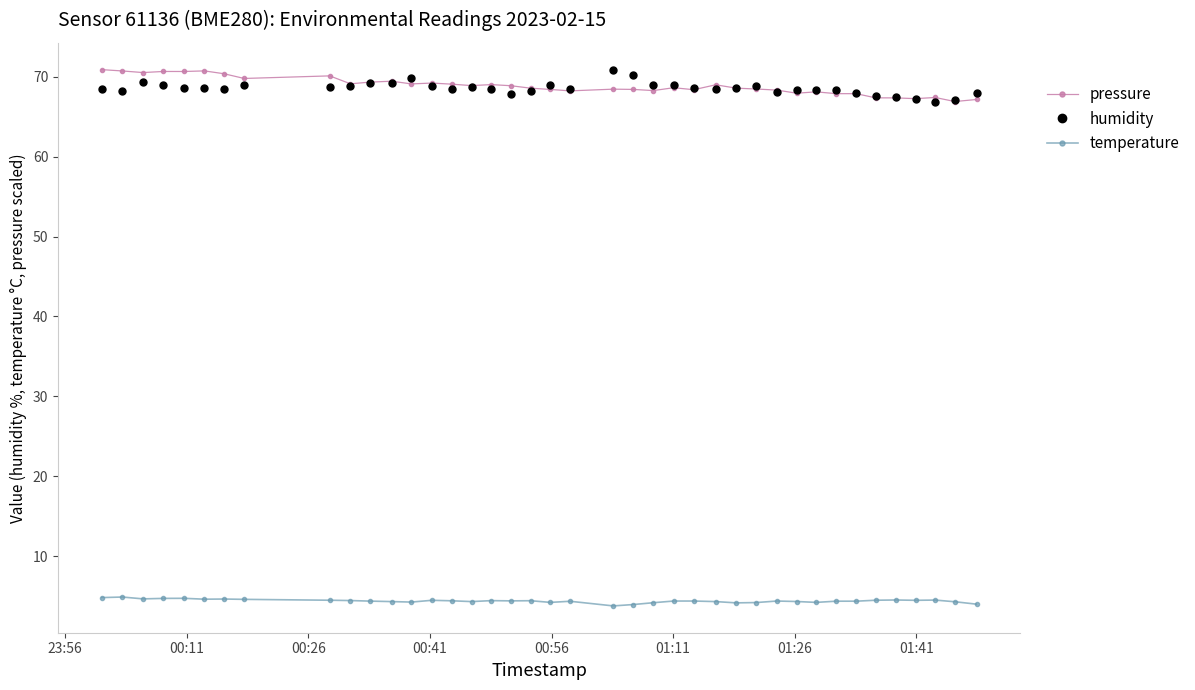

Does the chart display data point markers on the line(s)?

Yes